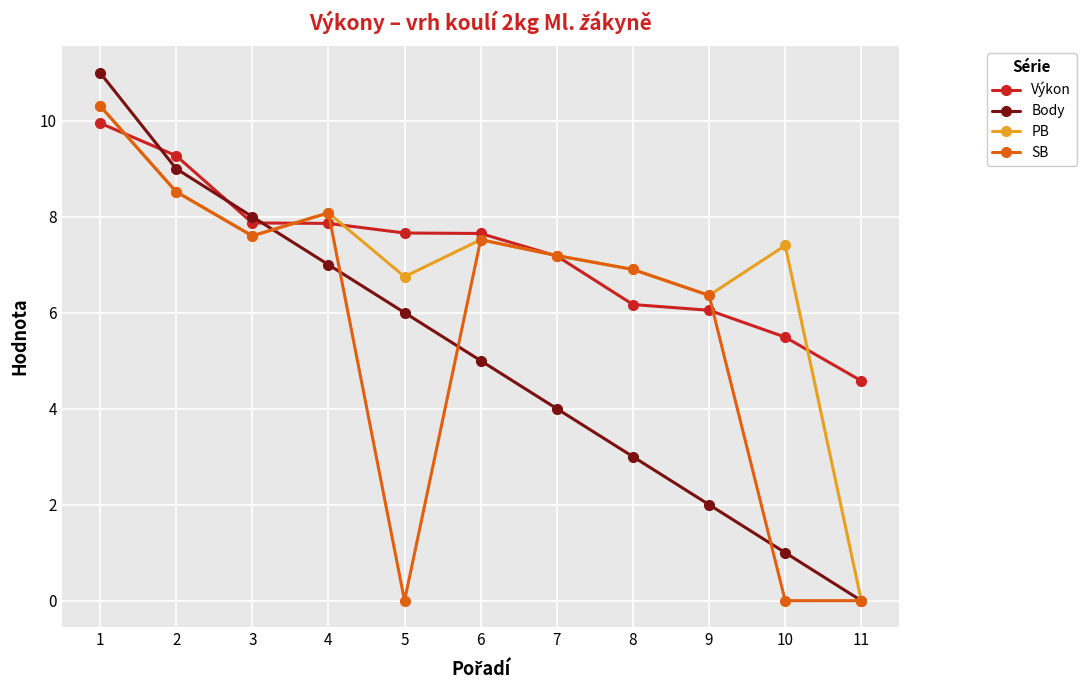

What is the value of the SB point at the 7th from the left?

7.2